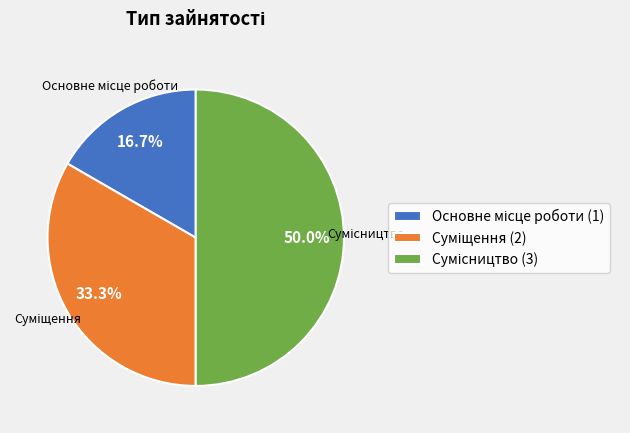

The Суміщення slice represents 40% of the pie. True or false?

False